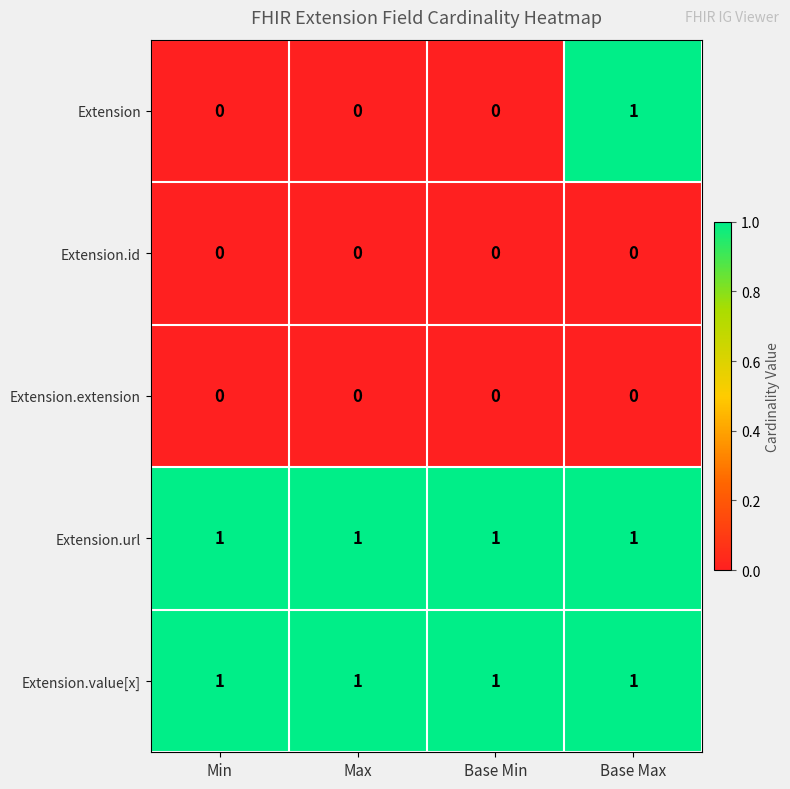

Reading left to right, extract all data points from this chart.

Extension: 0	0	0	1
Extension.id: 0	0	0	0
Extension.extension: 0	0	0	0
Extension.url: 1	1	1	1
Extension.value[x]: 1	1	1	1